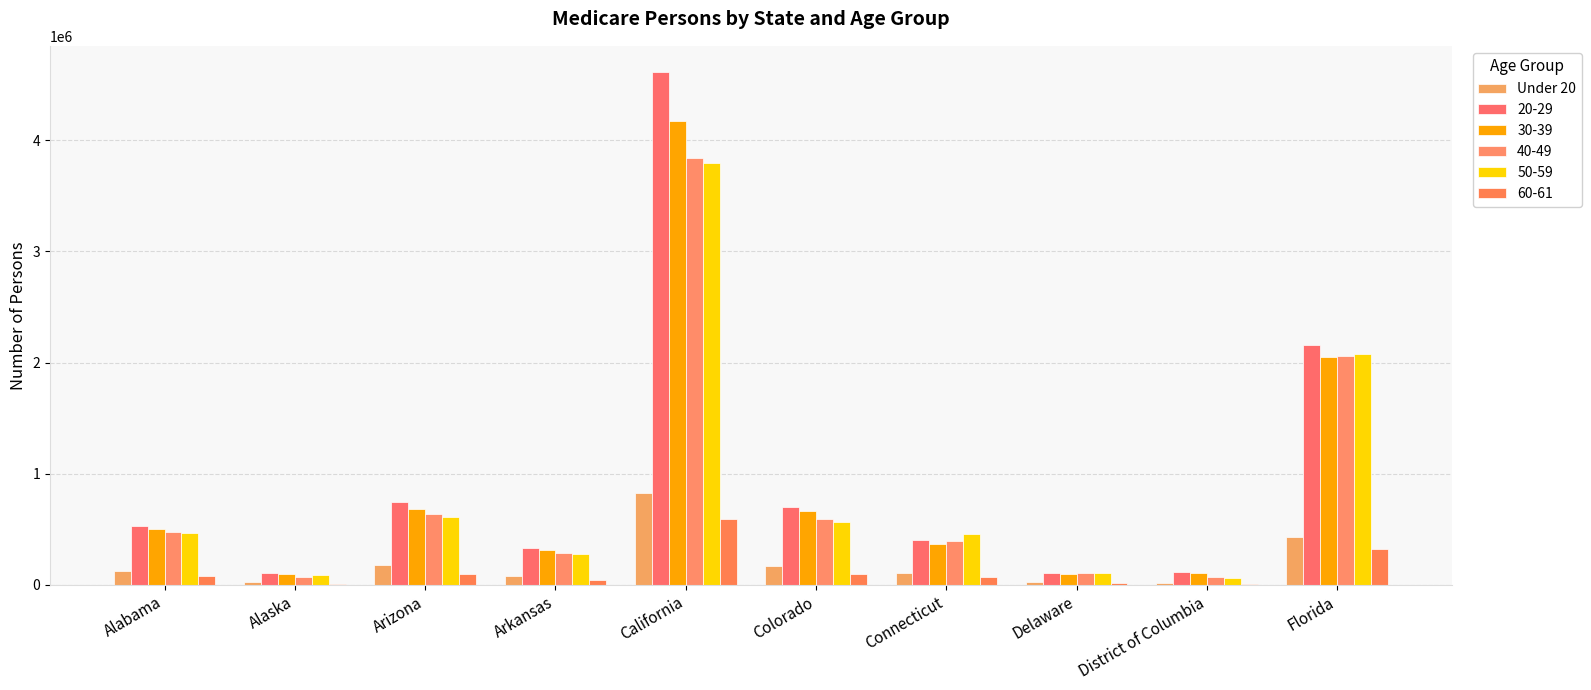

How many distinct data groups are displayed?

6